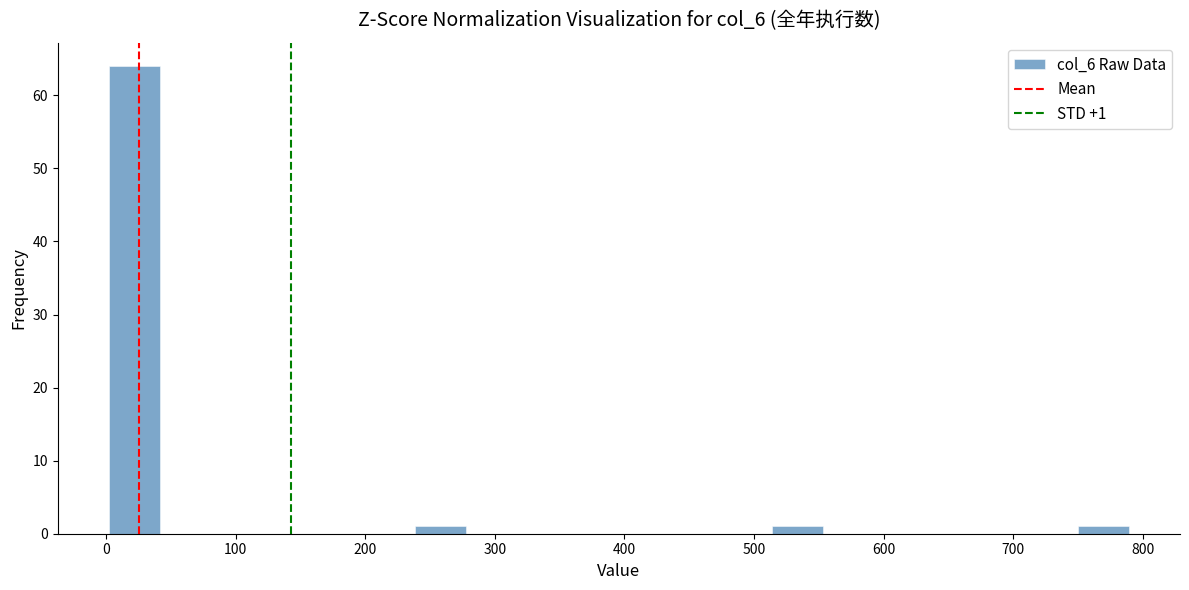

Around what value on the x-axis is the tallest bar? Give the approximate position of its centre, as read against the axis.

20